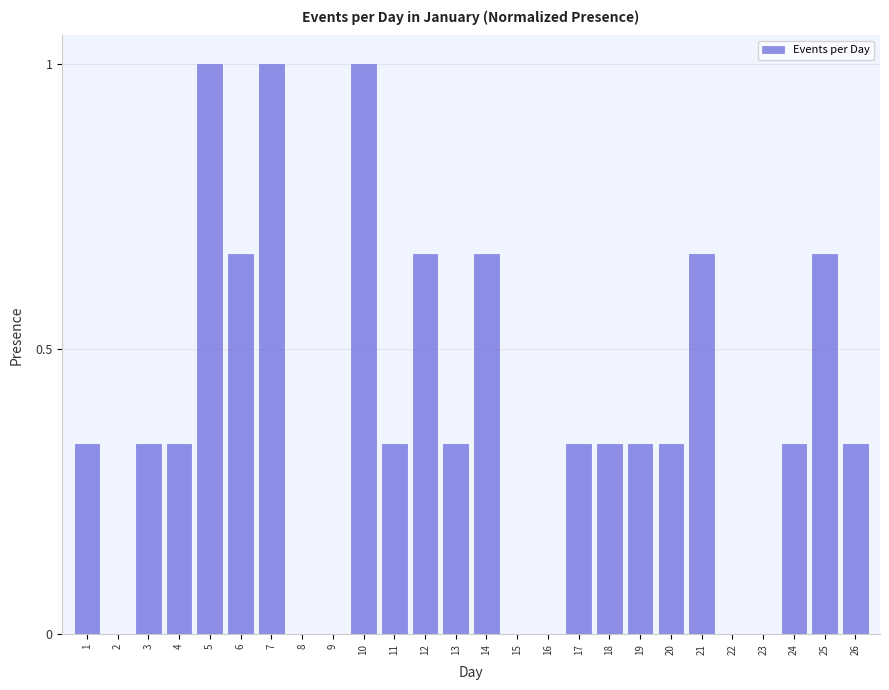

Is it true that the value at 11 is 0.2?

False